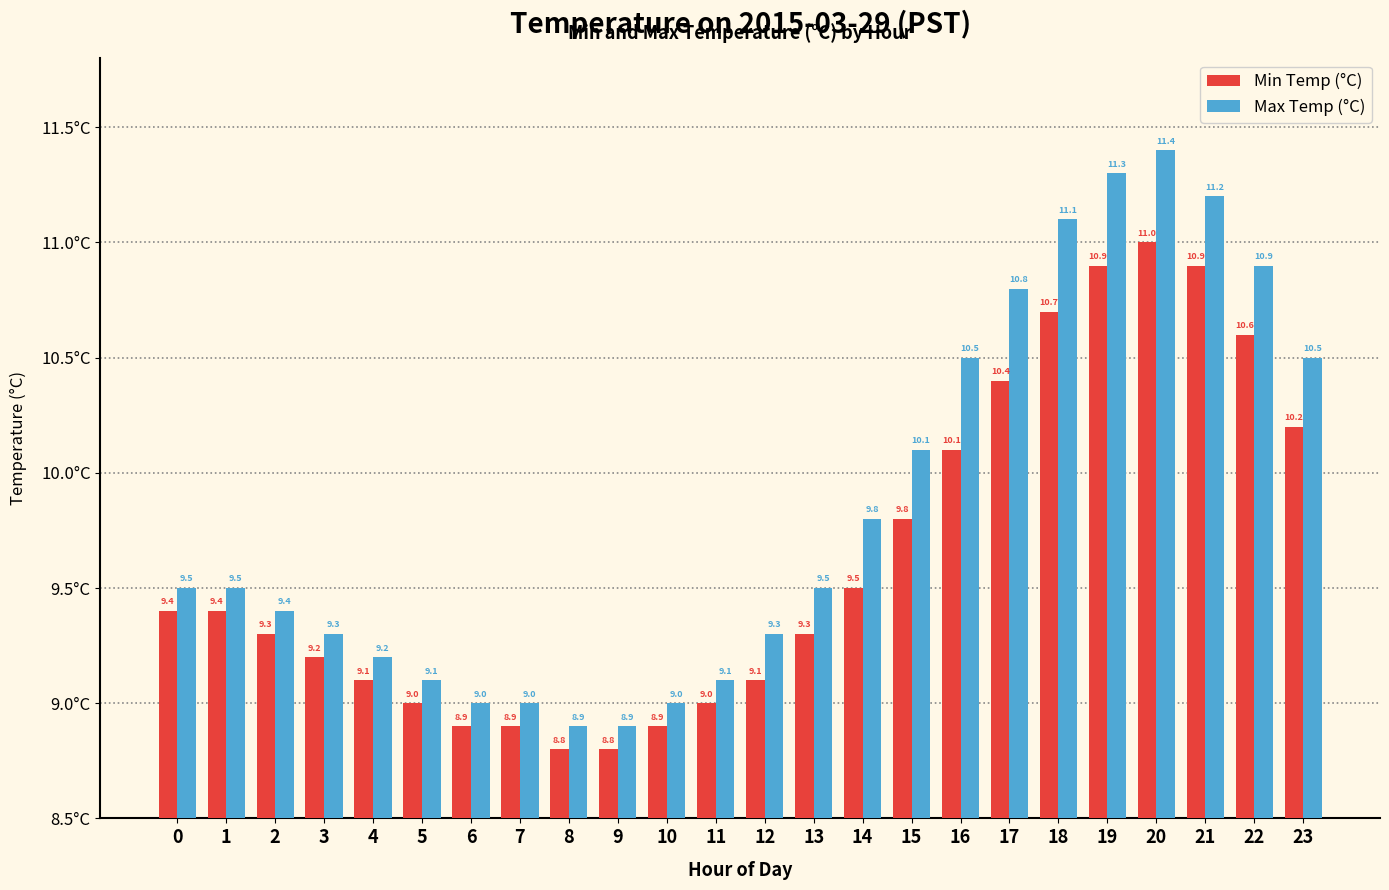

Rank the series by their maximum value, from highest to lowest.

Max Temp (°C), Min Temp (°C)